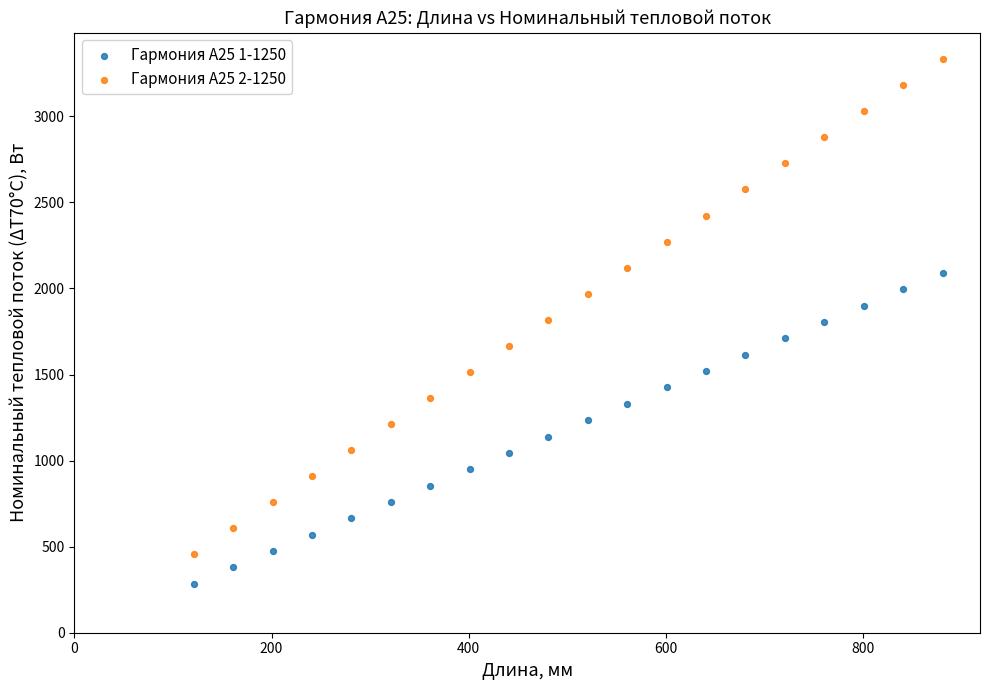

Which series has the largest Y range (max minus min)?

Гармония А25 2-1250